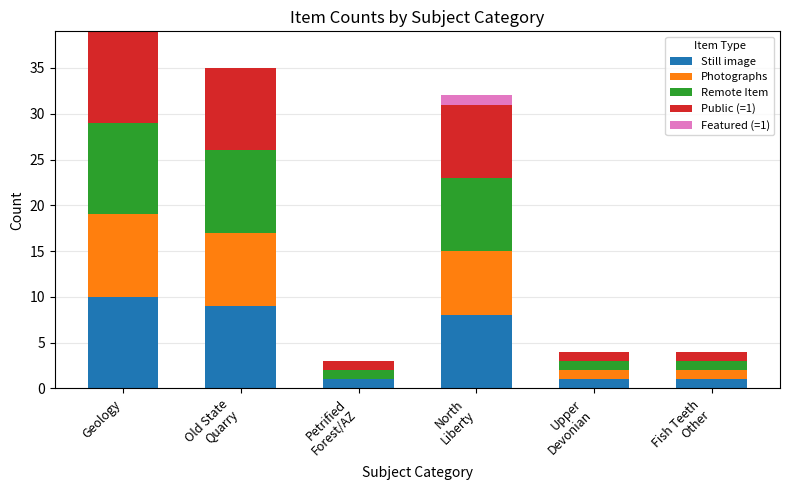

At which category is the sum across all series the highest?

Geology